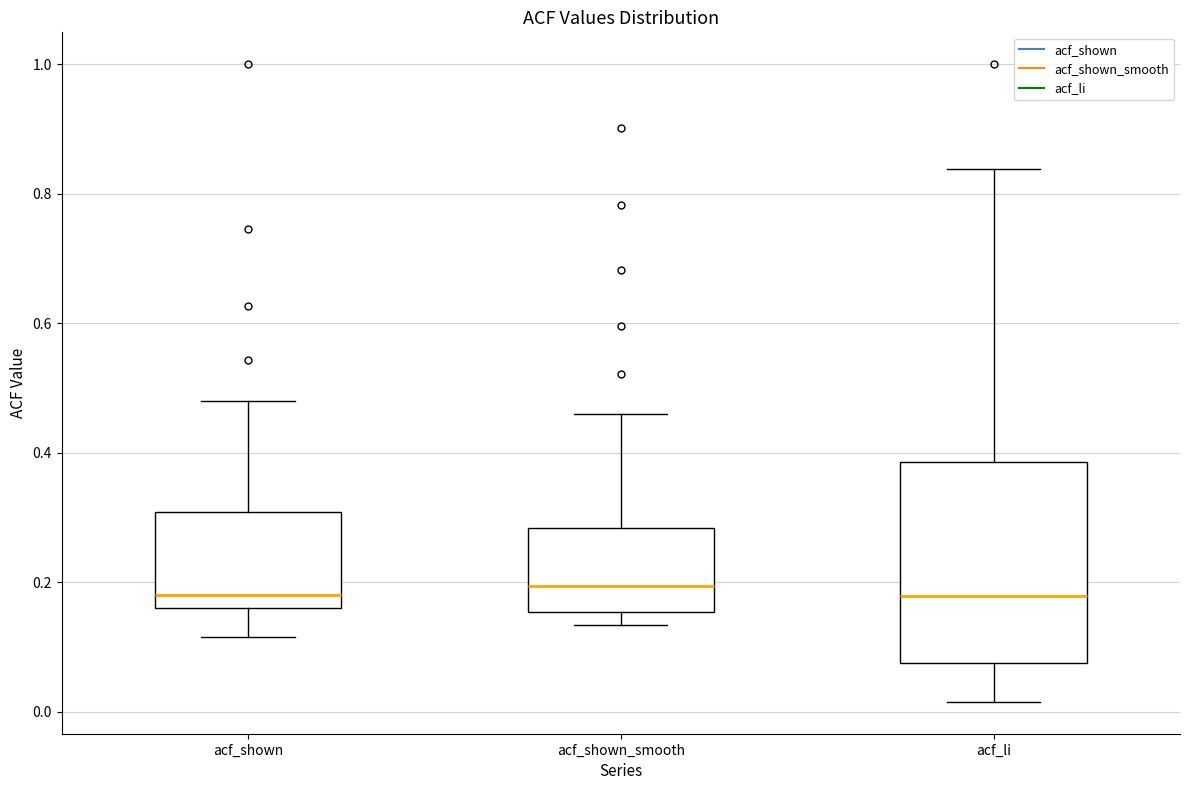

Where does the median line of the box for acf_shown sit on the y-axis? The values are not printed on the chart, so give them approximately, as read against the axis.

0.18